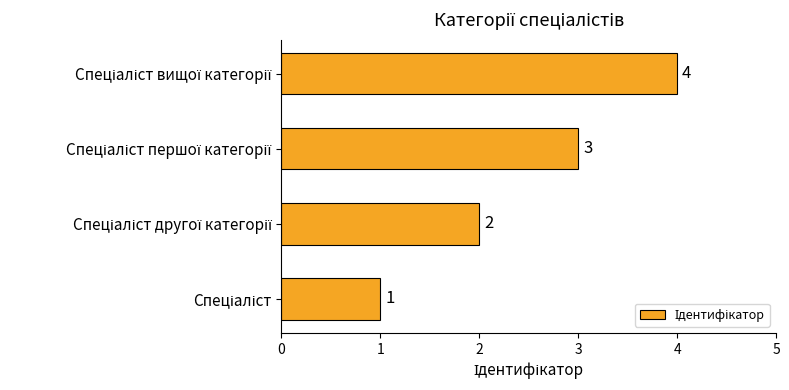

What is the maximum value shown in the chart?

4